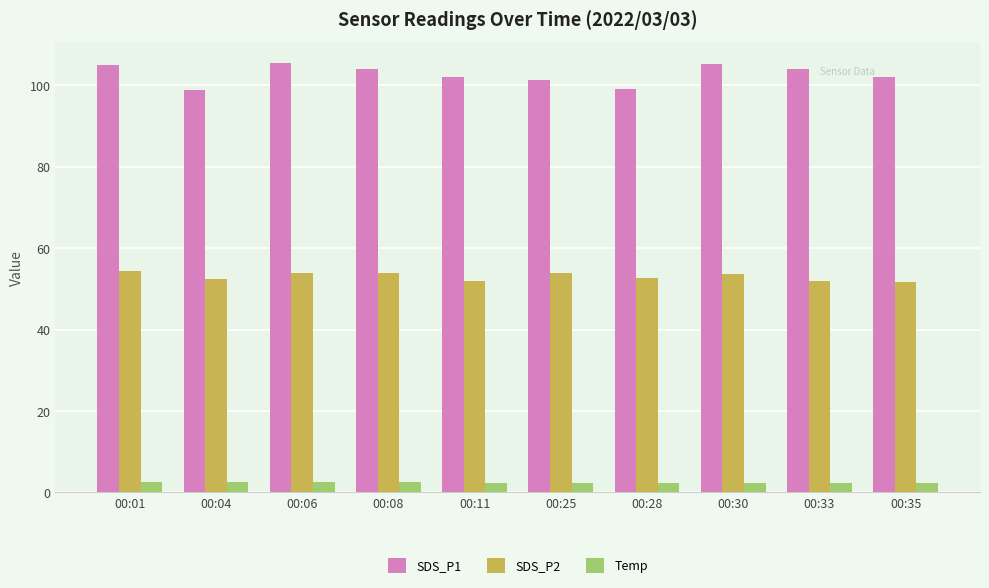

What is the difference between the maximum and minimum values in the SDS_P2 series?

2.5